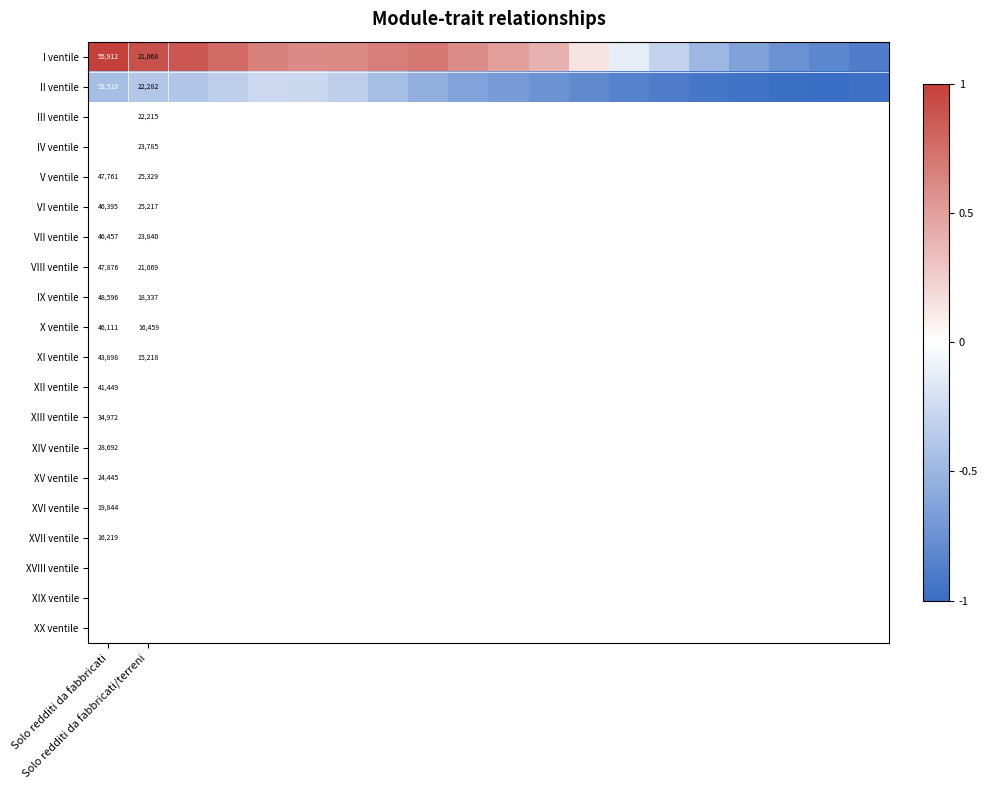

How many data points in I ventile are less than 0?

7